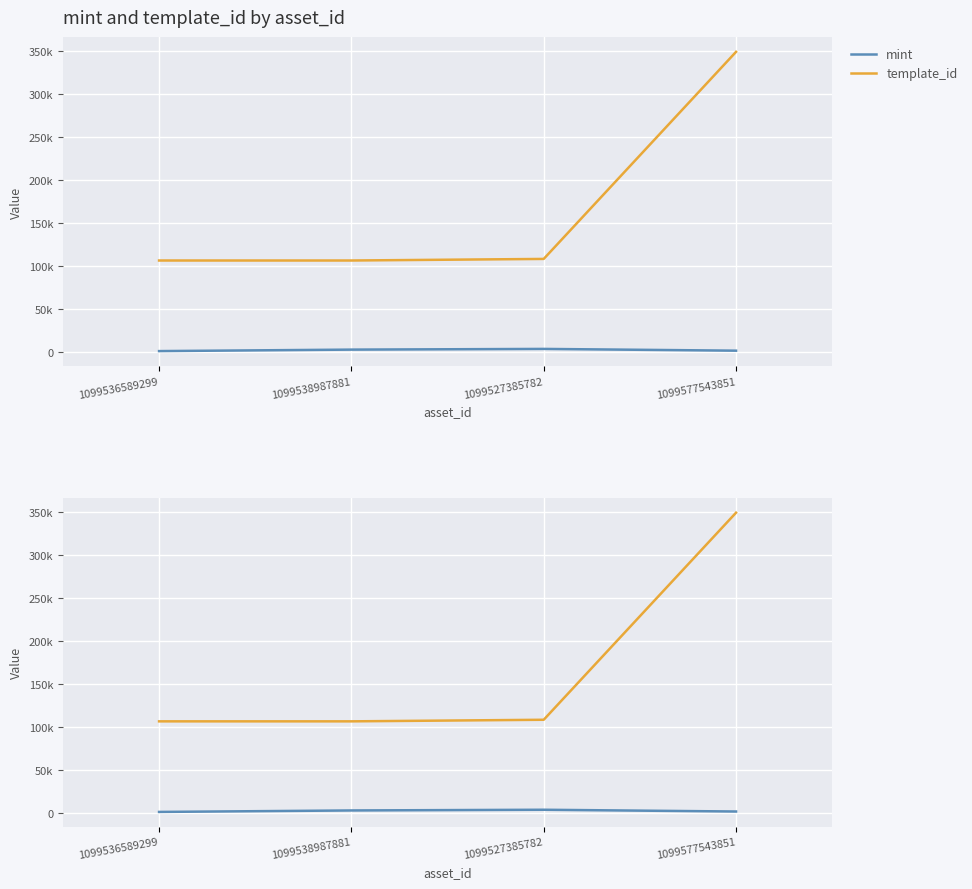

Reading left to right, what are all the values shown in this chart?

mint: 1099536589299=1194	1099538987881=2917	1099527385782=3731	1099577543851=1685
template_id: 1099536589299=106640	1099538987881=106640	1099527385782=108484	1099577543851=349523